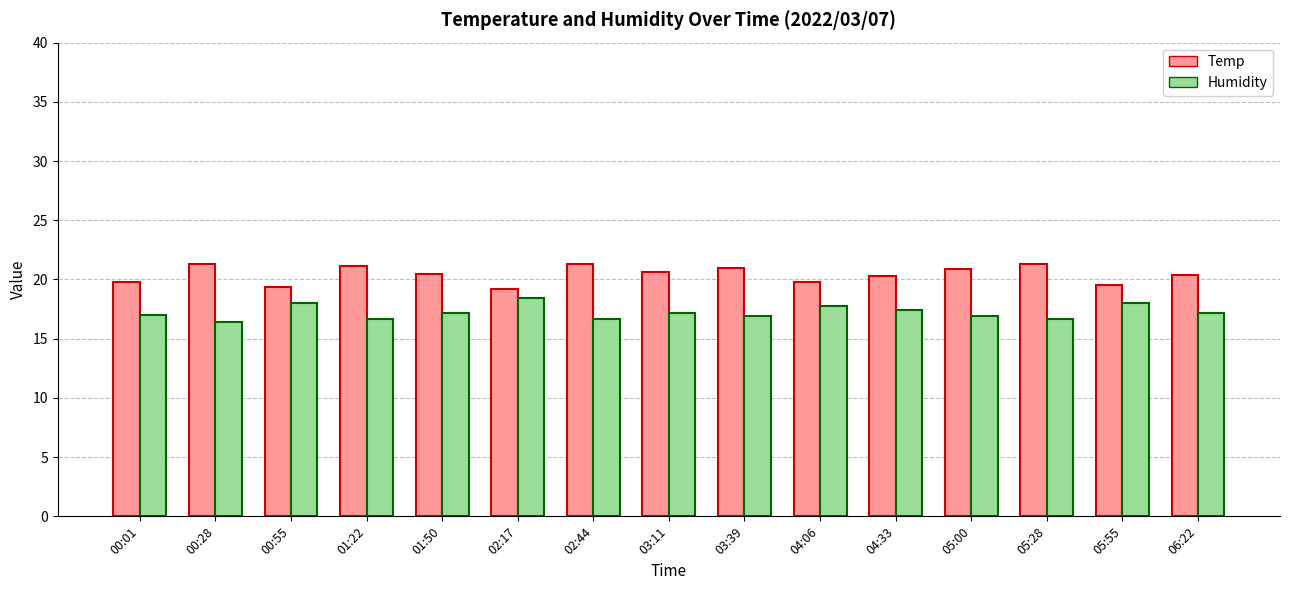

What is the total value across all series at 00:28?

37.7